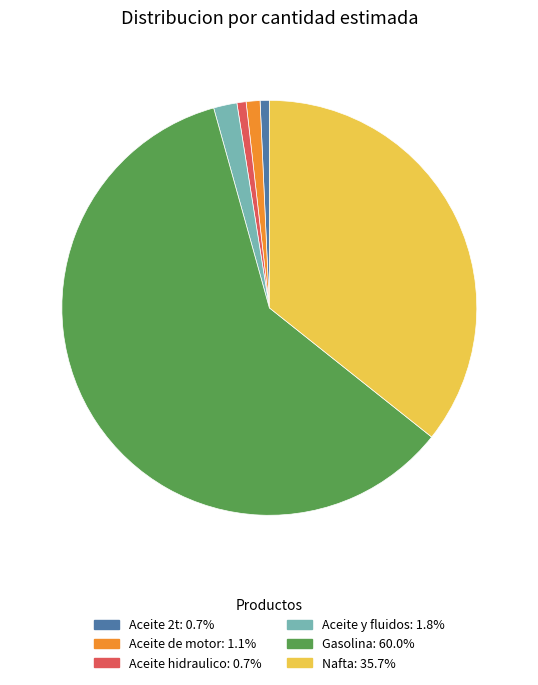

Which slice is the largest?

Gasolina